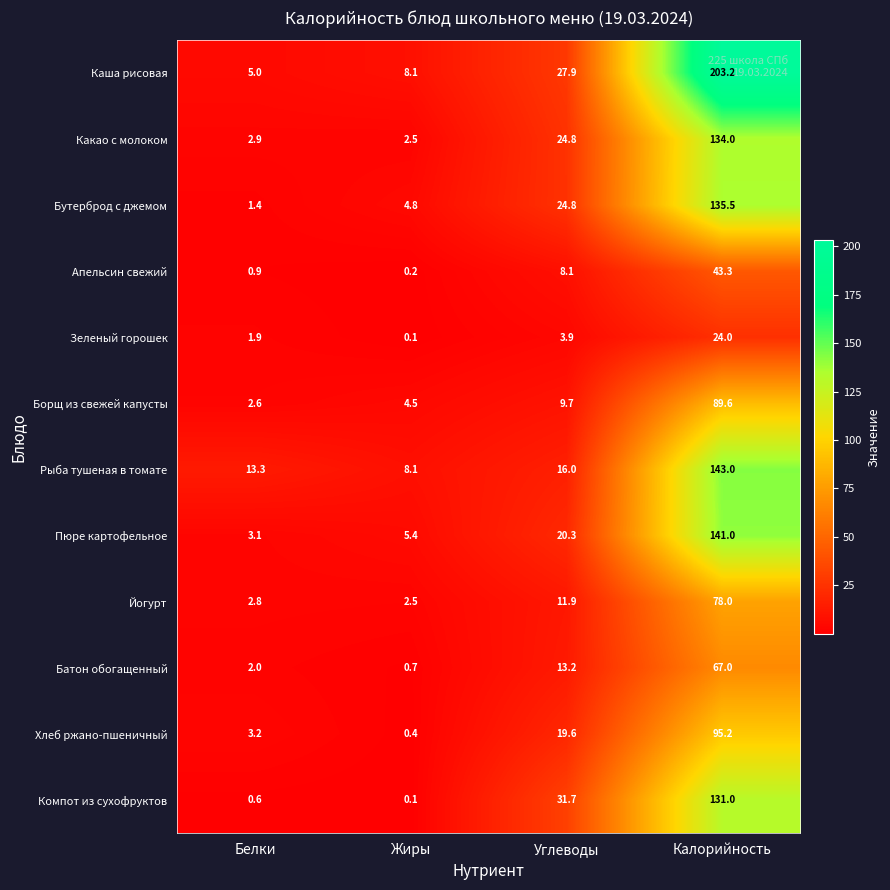

What is the difference between the maximum and minimum values in the Зеленый горошек series?

23.9